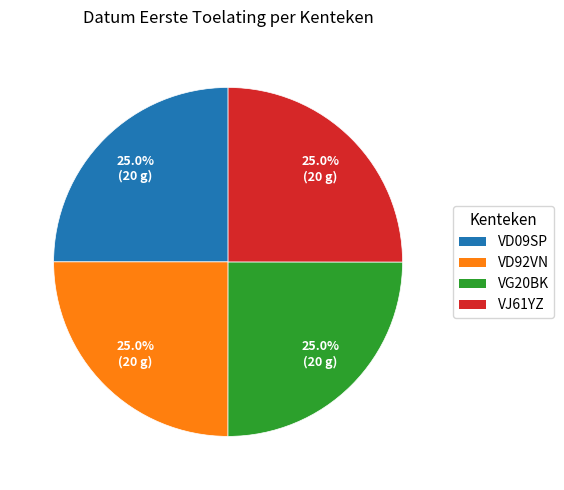

Approximately how many times larger is the value at VD09SP compared to VG20BK?

1.0